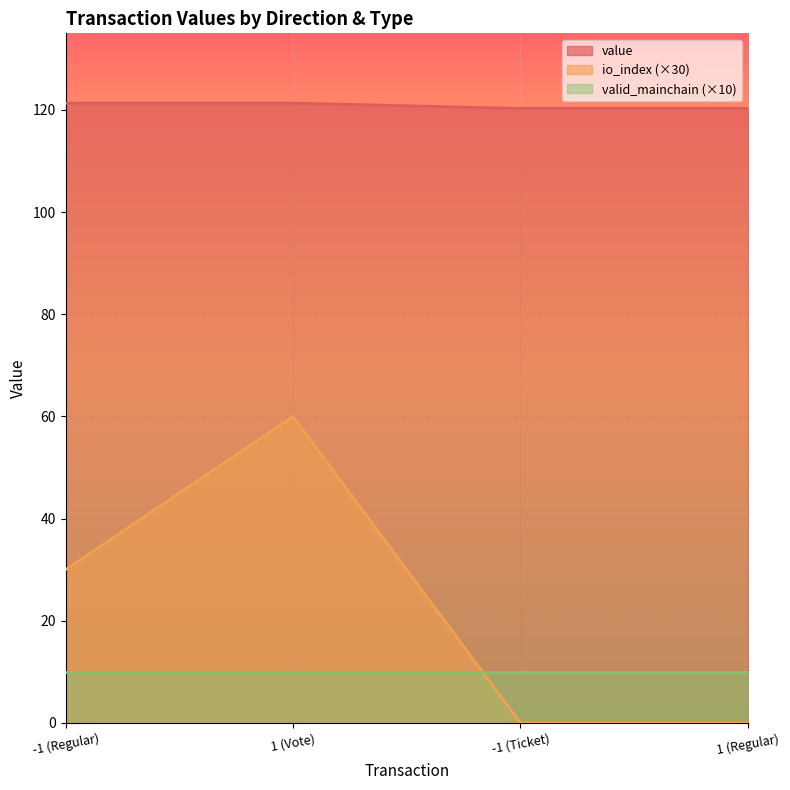

Rank the series at -1 (Regular) from highest to lowest value.

value, io_index (×30), valid_mainchain (×10)